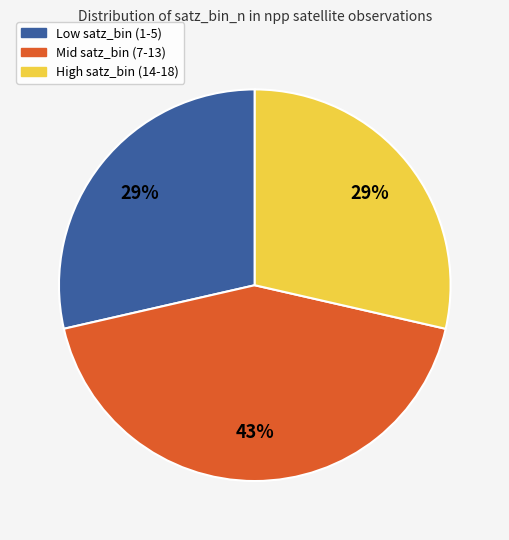

True or false: Low satz_bin (1-5) accounts for 29% of the total.

True